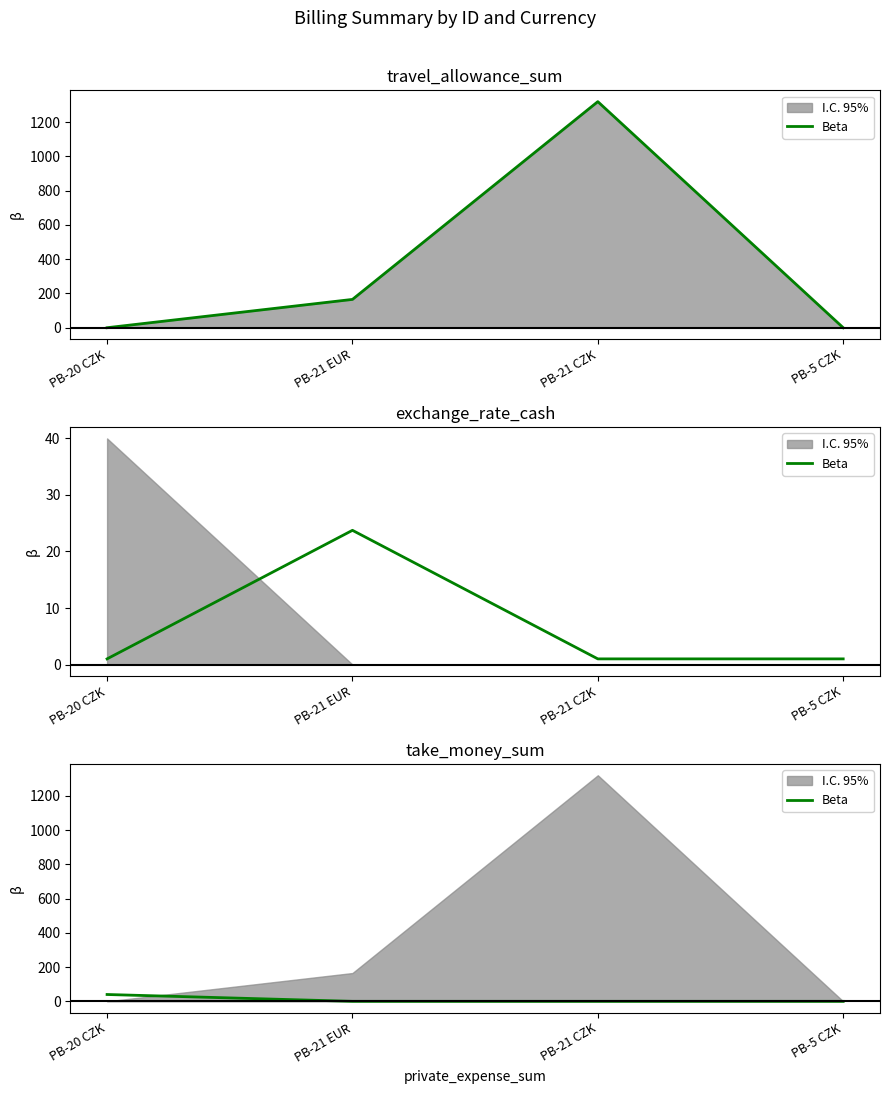

Which label corresponds to the largest value in the chart?

PB-20 CZK